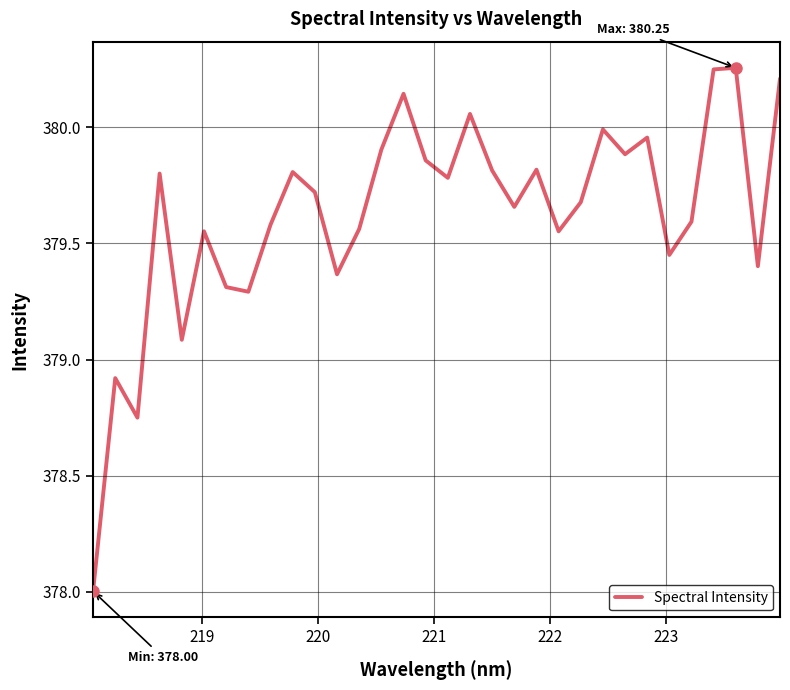

What is the difference between the maximum and minimum values?

2.3